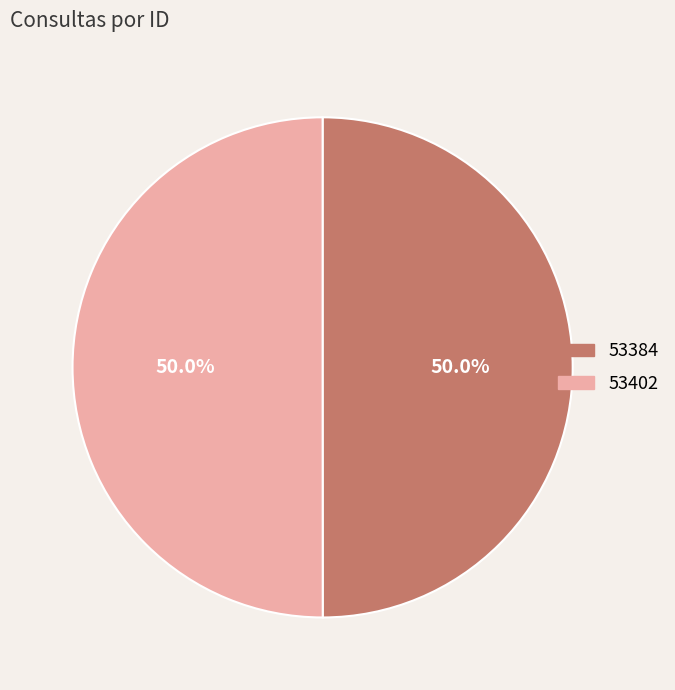

What percentage is the 53384 slice, to the nearest percent?

50%